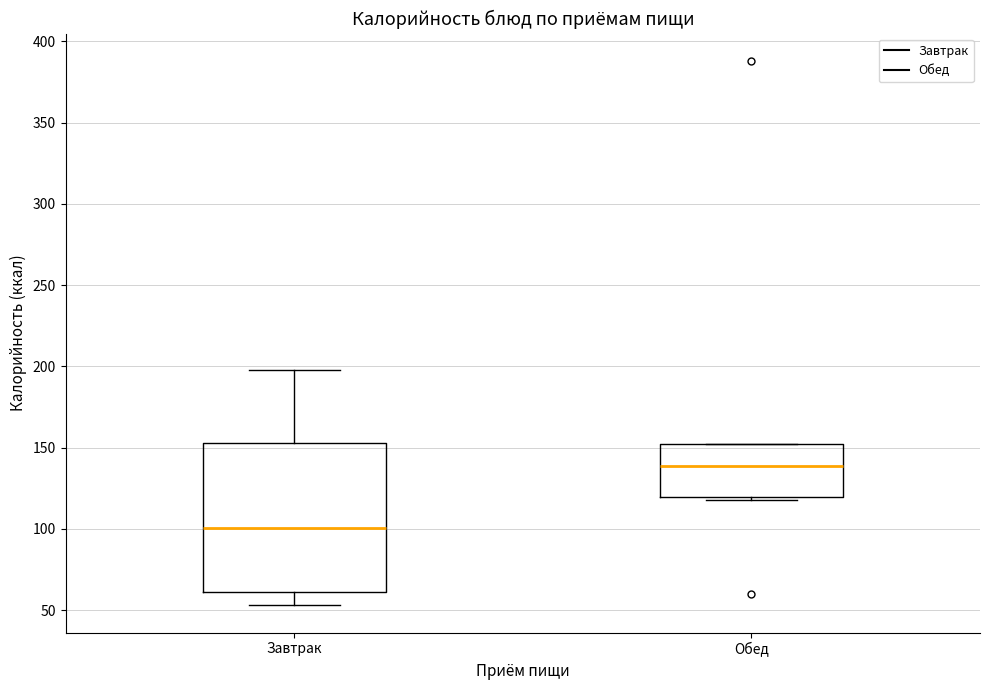

Which box has the highest median line?

Обед